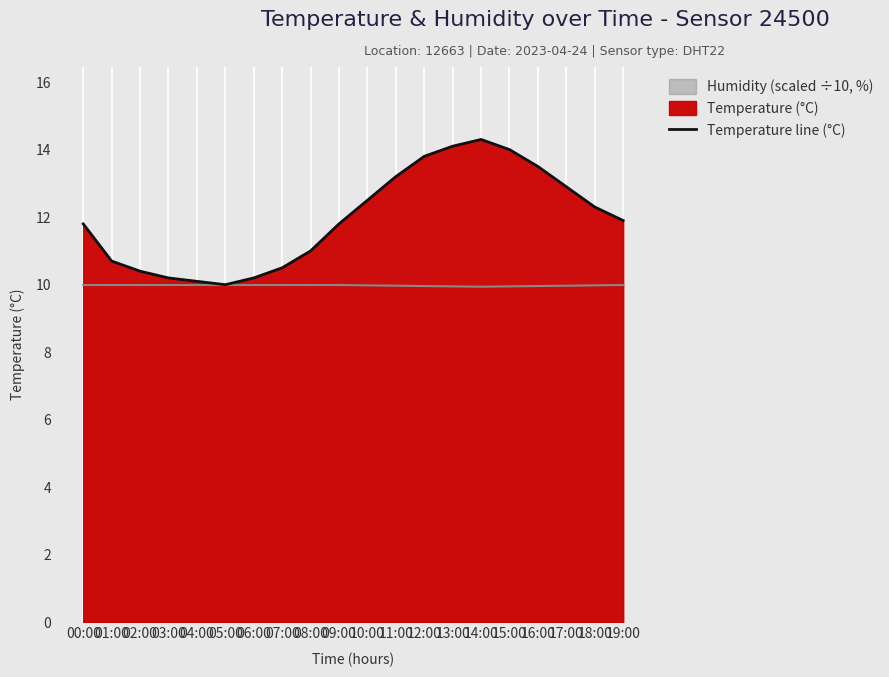

At which category does the data reach its first local peak?

14:00